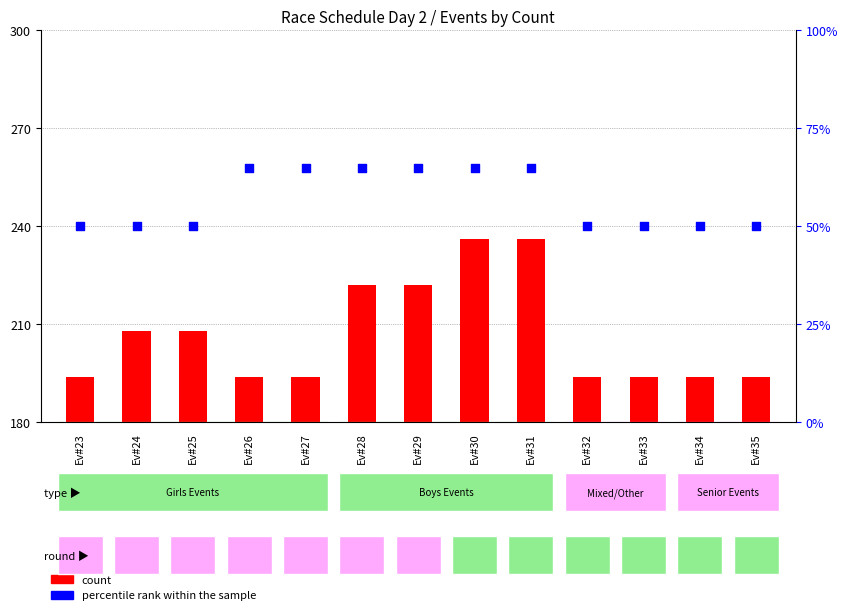

Which series contains the highest Y value?

percentile rank within the sample